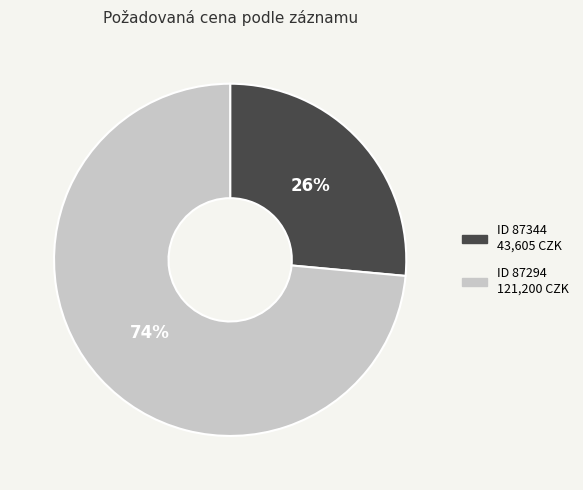

To the nearest percent, what is the average slice percentage?

50%